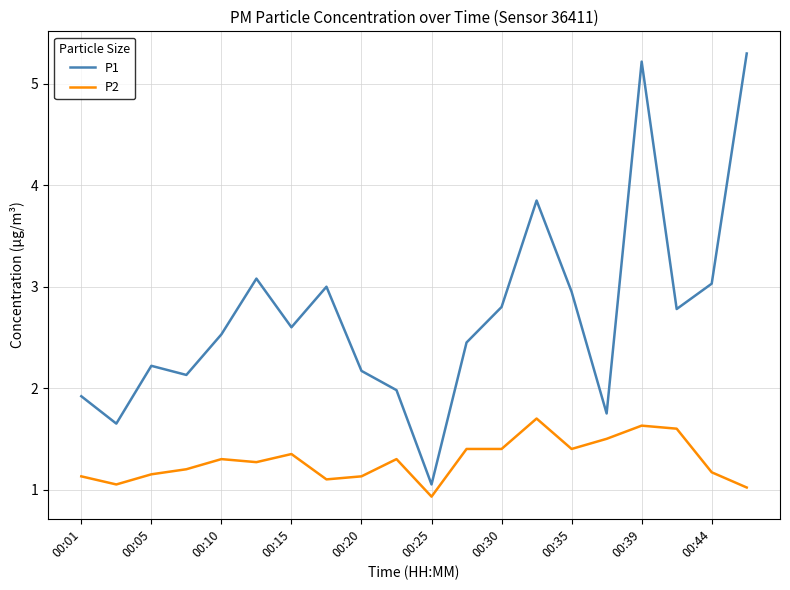

True or false: P1 has more than 2 points higher than both neighbors.

True